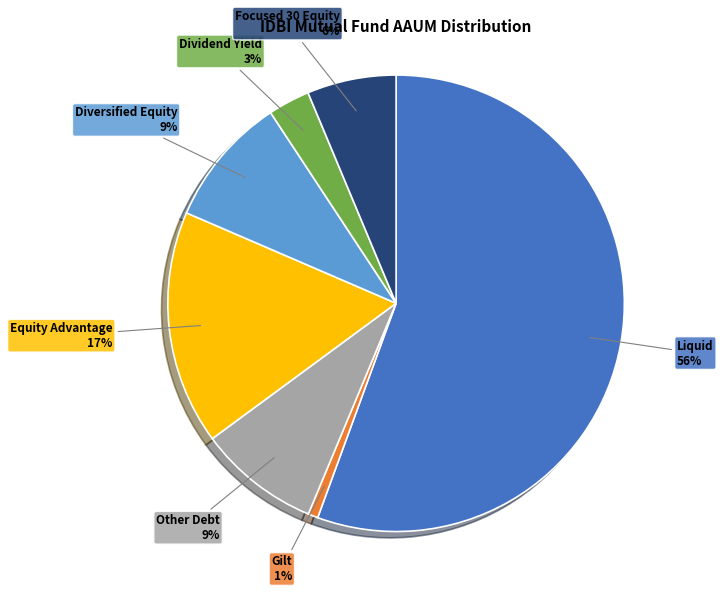

Is there a majority slice in this chart?

Yes